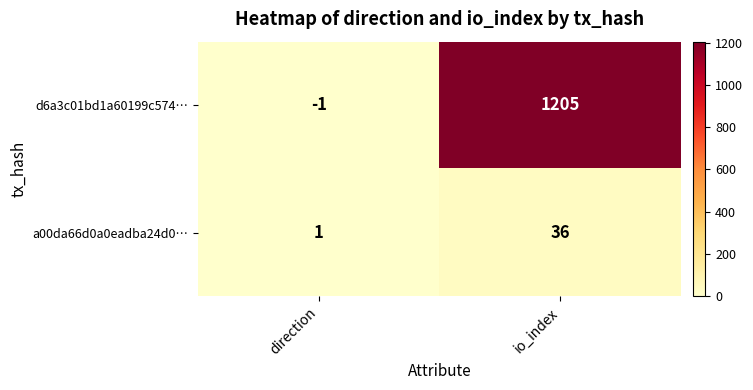

At which label is d6a3c01bd1a60199c574… closest to 602?

direction